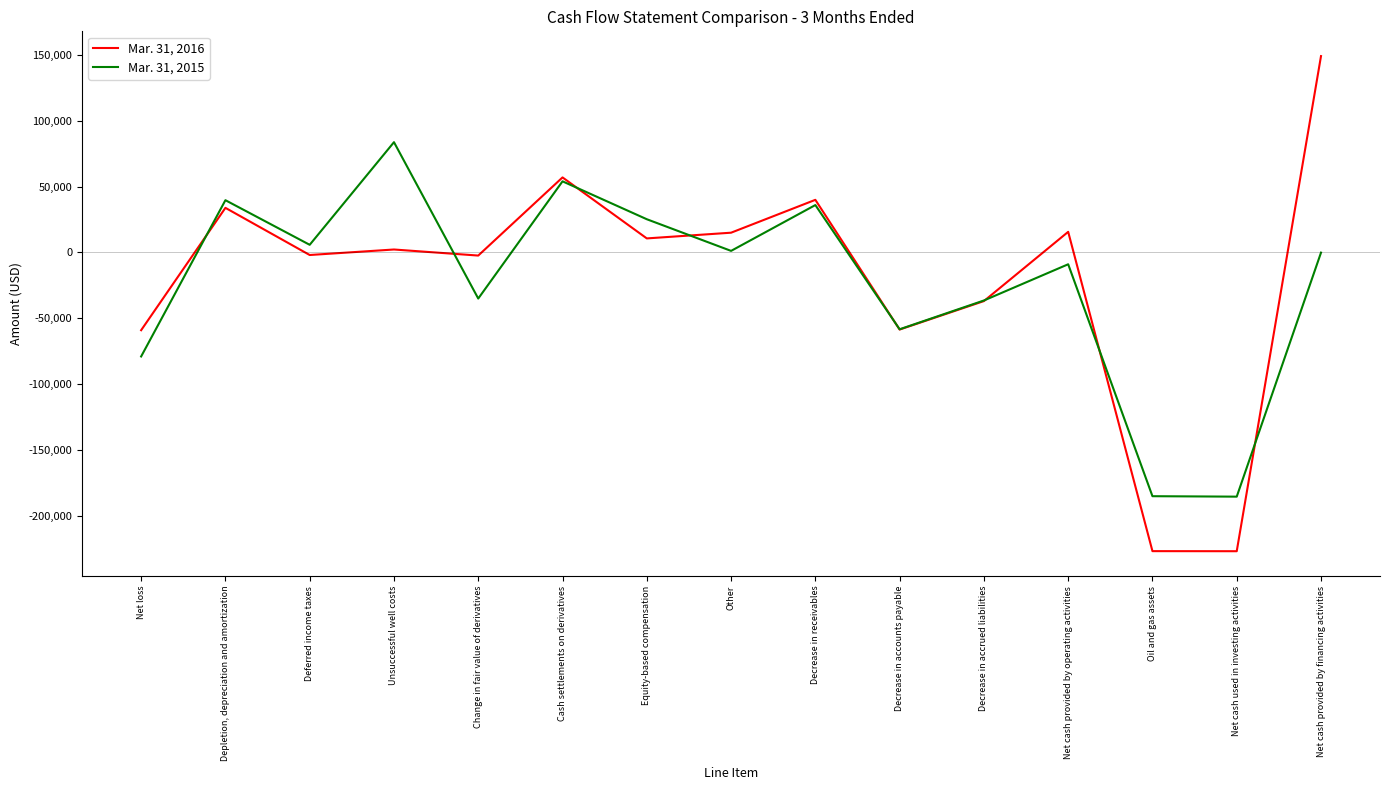

Which series changed the most between Decrease in accounts payable and Oil and gas assets?

Mar. 31, 2016